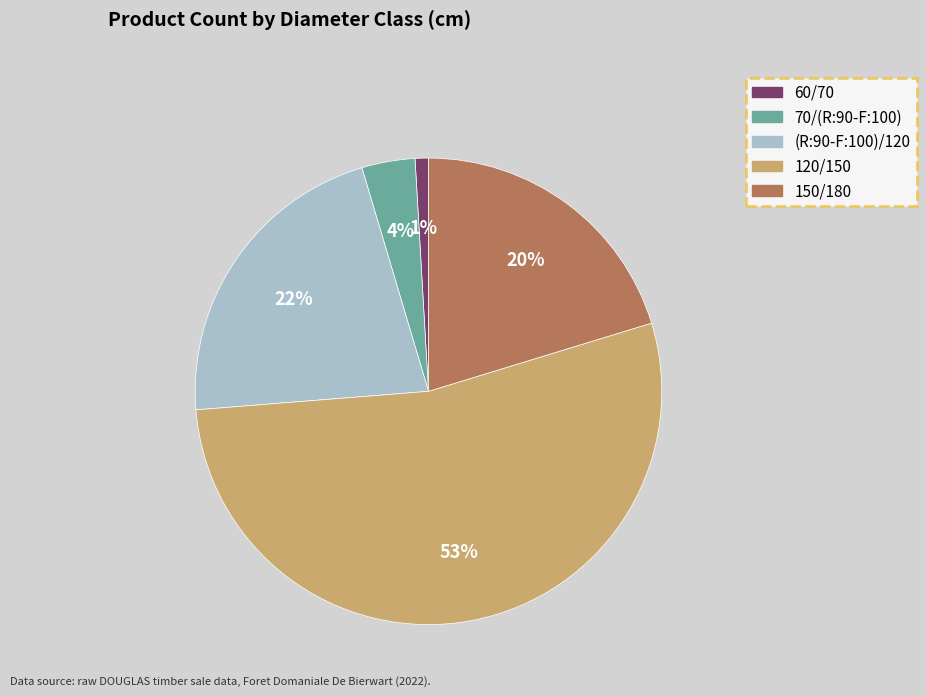

Which category has the biggest portion of the pie?

120/150